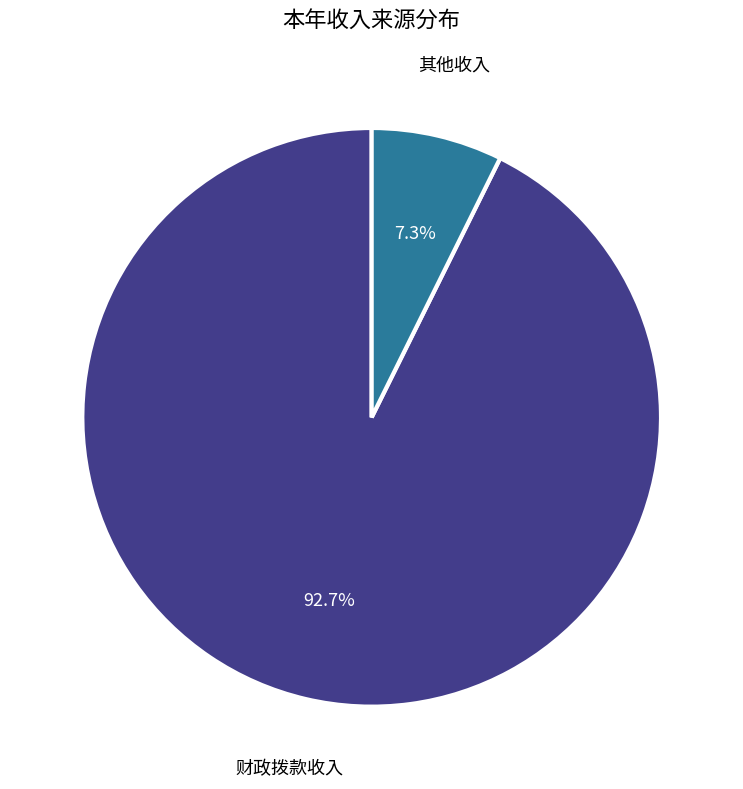

Is there any slice that represents more than half of the pie?

Yes